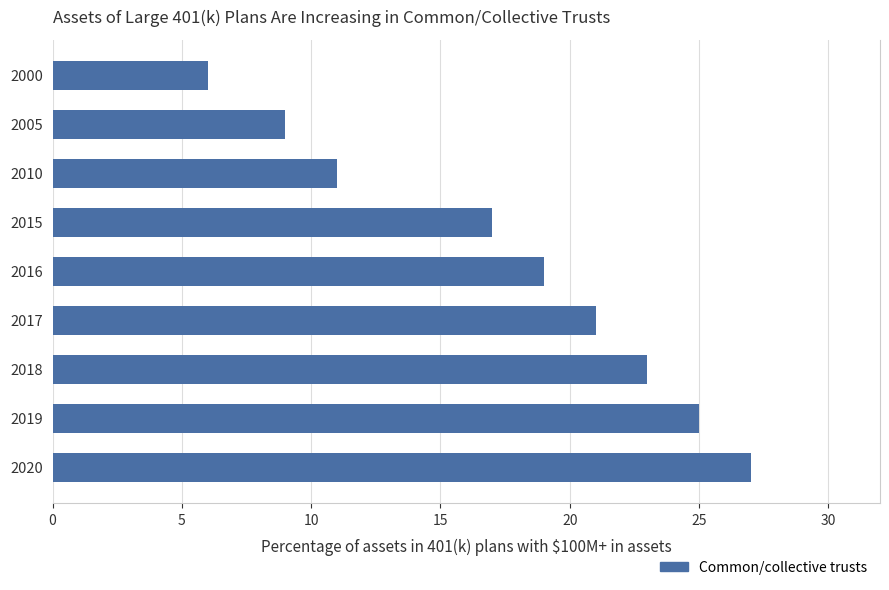

Reading top to bottom, transcribe all the data shown in this chart.

2000=6	2005=9	2010=11	2015=17	2016=19	2017=21	2018=23	2019=25	2020=27